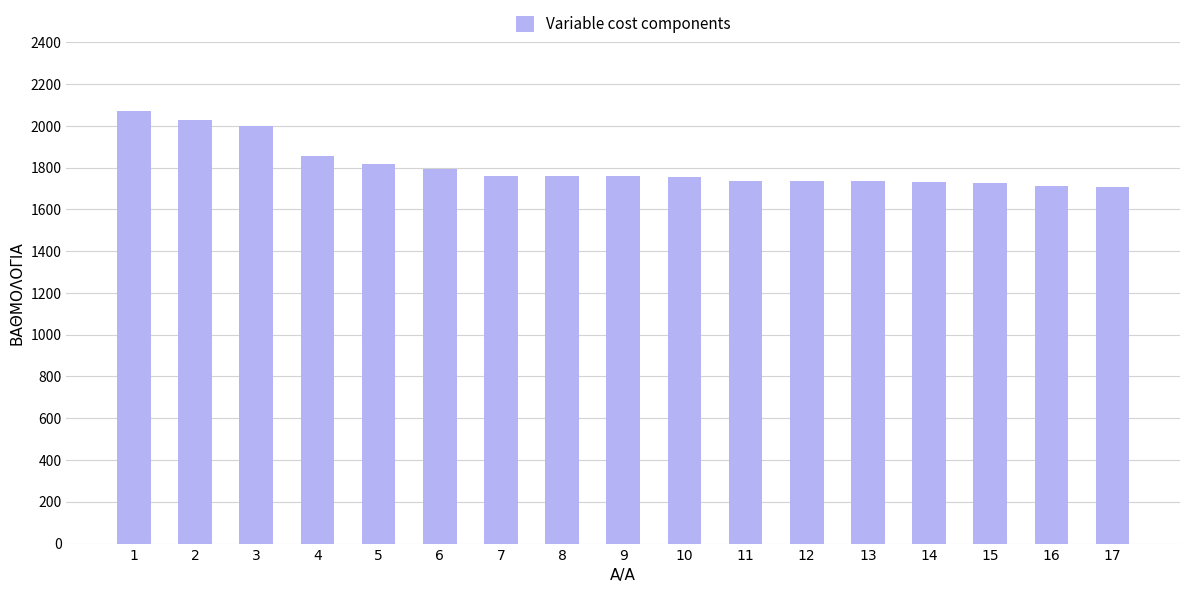

What is the maximum value shown in the chart?

2073